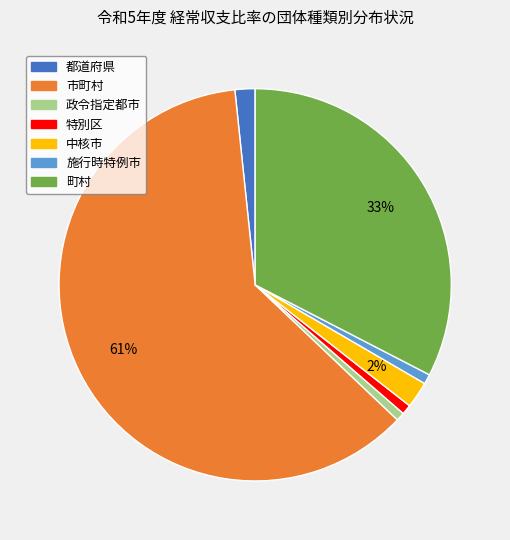

Is the sum of 施行時特例市 and 都道府県 greater than half?

No